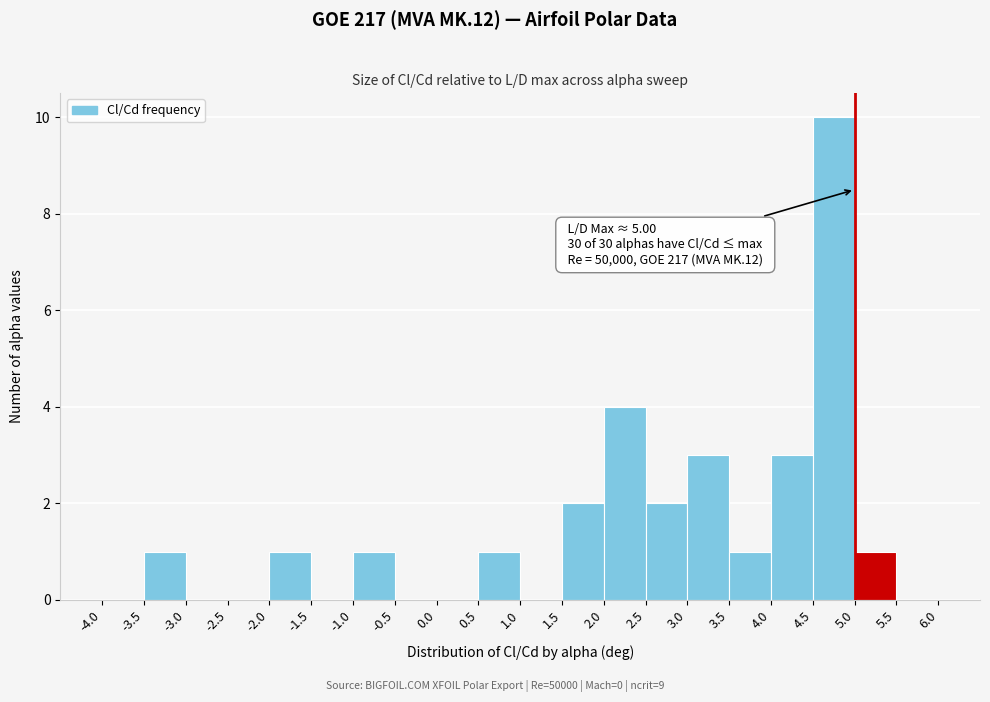

Which range on the x-axis has the tallest bar?

4.5 to 5.0